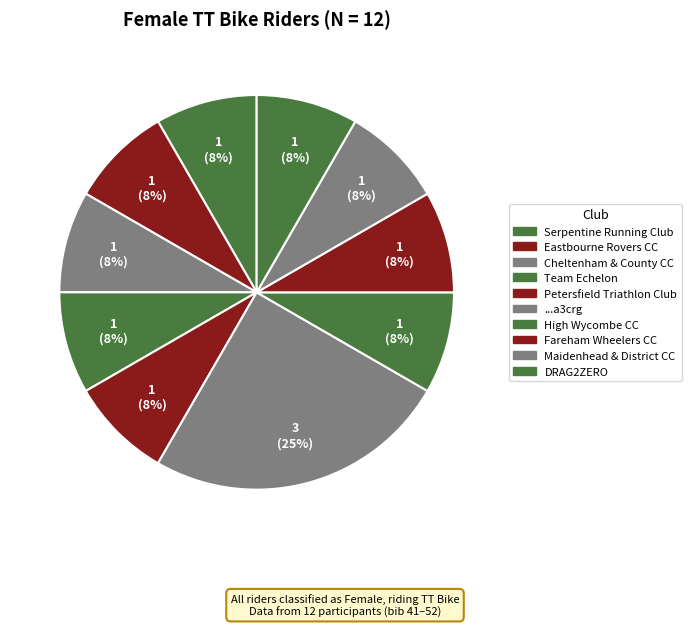

How many segments does this pie chart have?

10